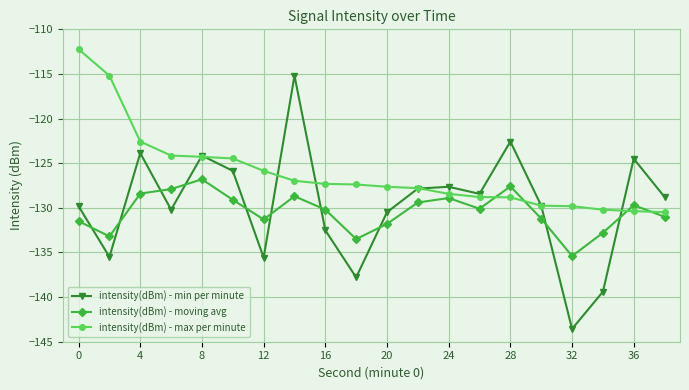

Rank the series by their maximum value, from highest to lowest.

intensity(dBm) - max per minute, intensity(dBm) - min per minute, intensity(dBm) - moving avg